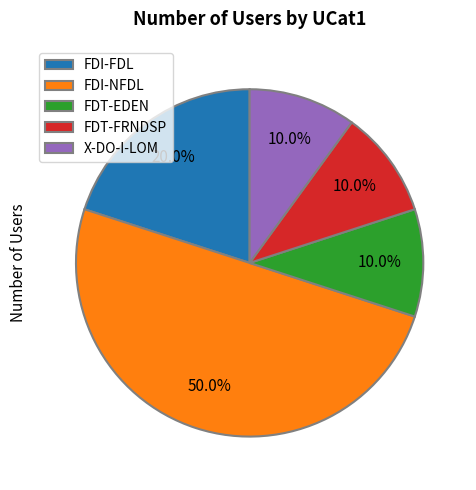

Between FDI-NFDL and FDT-FRNDSP, which is larger?

FDI-NFDL